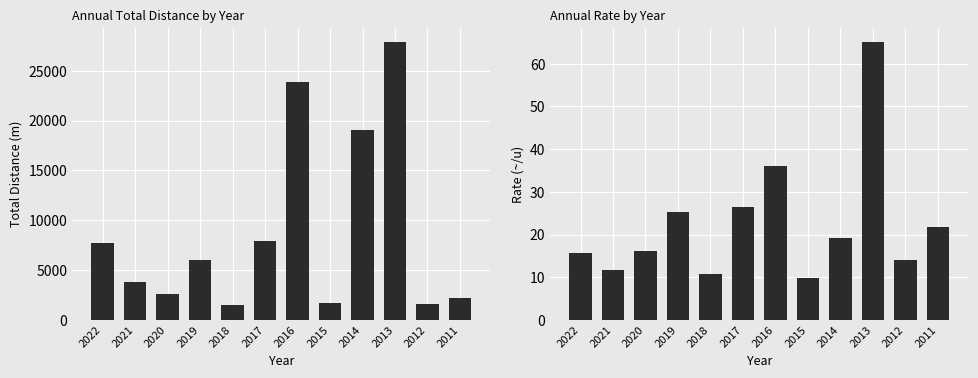

The Total Distance (m) series shows 2337.2 at 2012. True or false?

False